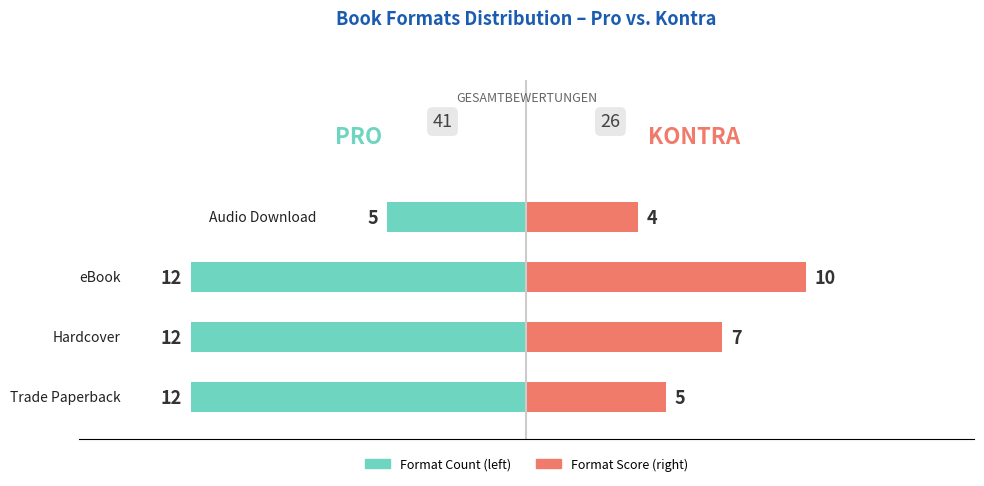

Is it true that Format Score equals 12 at 1?

False